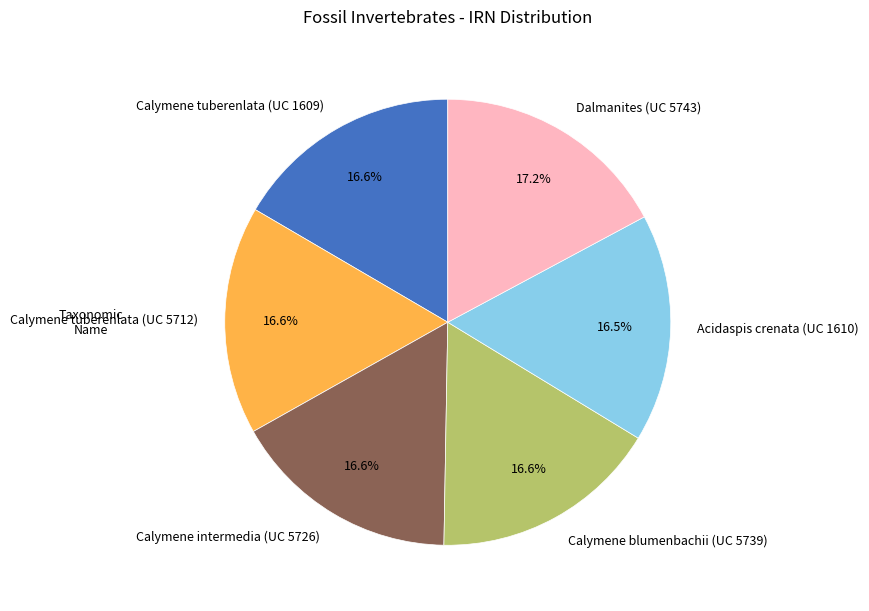

Does Acidaspis crenata (UC 1610) represent more than half of the total?

No